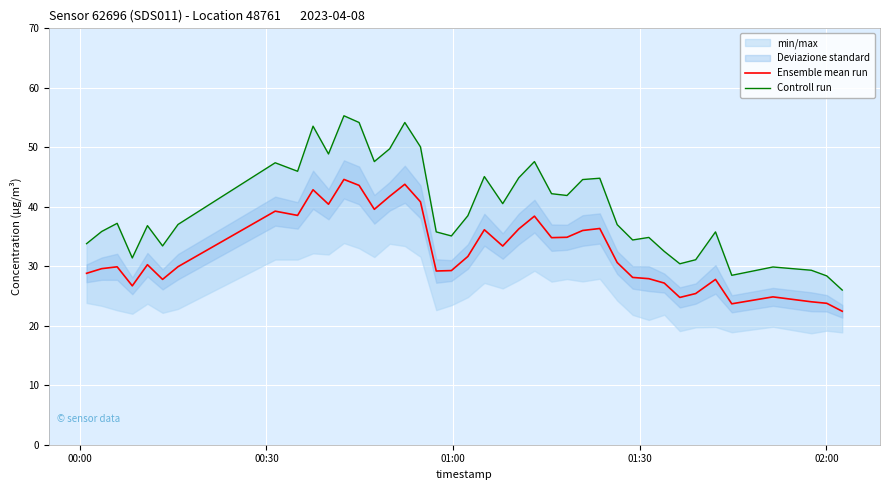

Reading left to right, what are all the values shown in this chart?

Ensemble mean run: 28.8	29.6	29.9	26.7	30.3	27.8	29.9	39.3	38.5	42.9	40.4	44.6	43.6	39.6	41.8	43.8	40.8	29.2	29.3	31.6	36.1	33.4	36.3	38.4	34.8	34.9	36.0	36.3	30.6	28.1	27.9	27.2	24.8	25.4	27.8	23.7	24.9	24.0	23.8	22.4
Controll run: 33.8	35.9	37.2	31.4	36.8	33.4	37.0	47.4	46.0	53.5	48.9	55.3	54.2	47.6	49.8	54.2	50.1	35.8	35.1	38.5	45.1	40.5	44.9	47.6	42.2	41.9	44.6	44.8	37.0	34.4	34.9	32.5	30.4	31.1	35.8	28.5	29.9	29.3	28.4	26.0